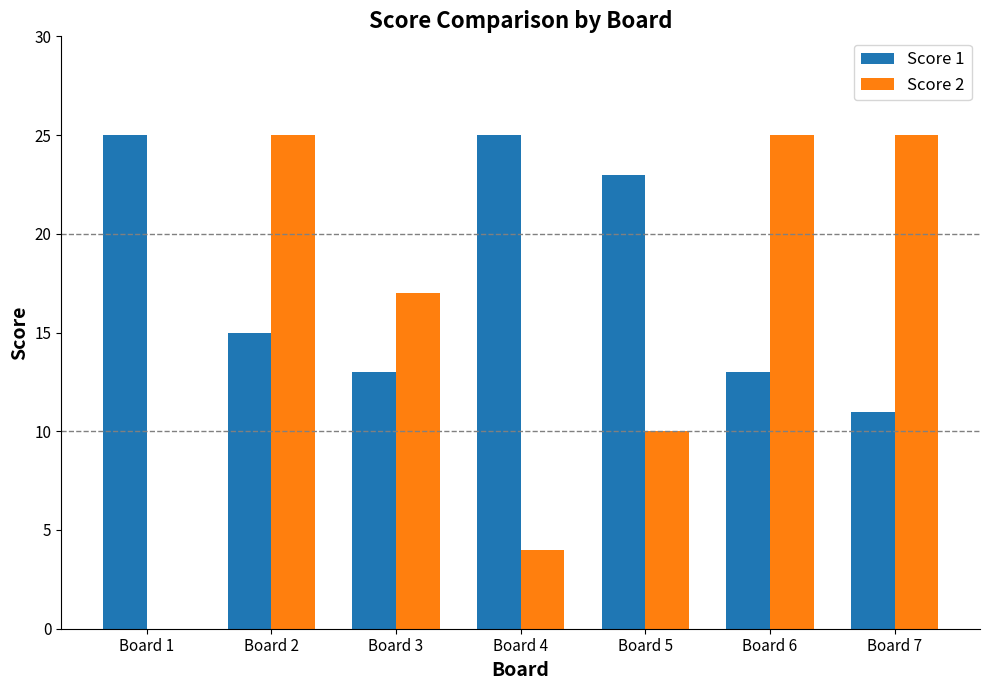

What is the total value across all series at Board 3?

30